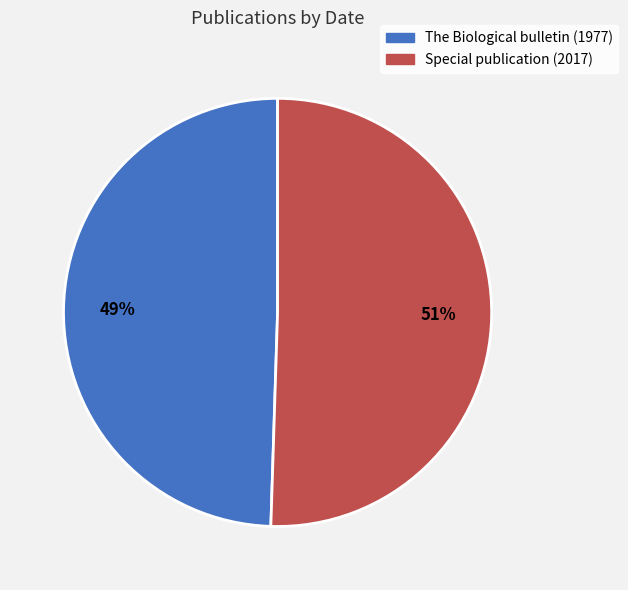

To the nearest percent, what portion does The Biological bulletin (1977) represent?

49%